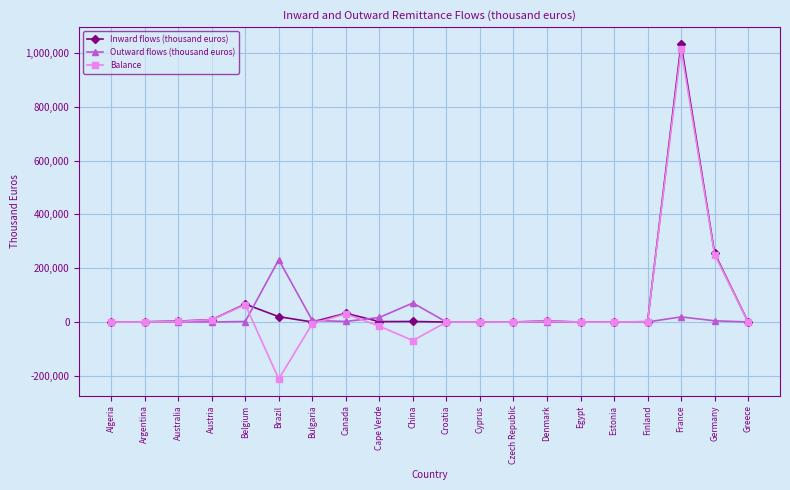

The Balance series shows -85075 at Brazil. True or false?

False